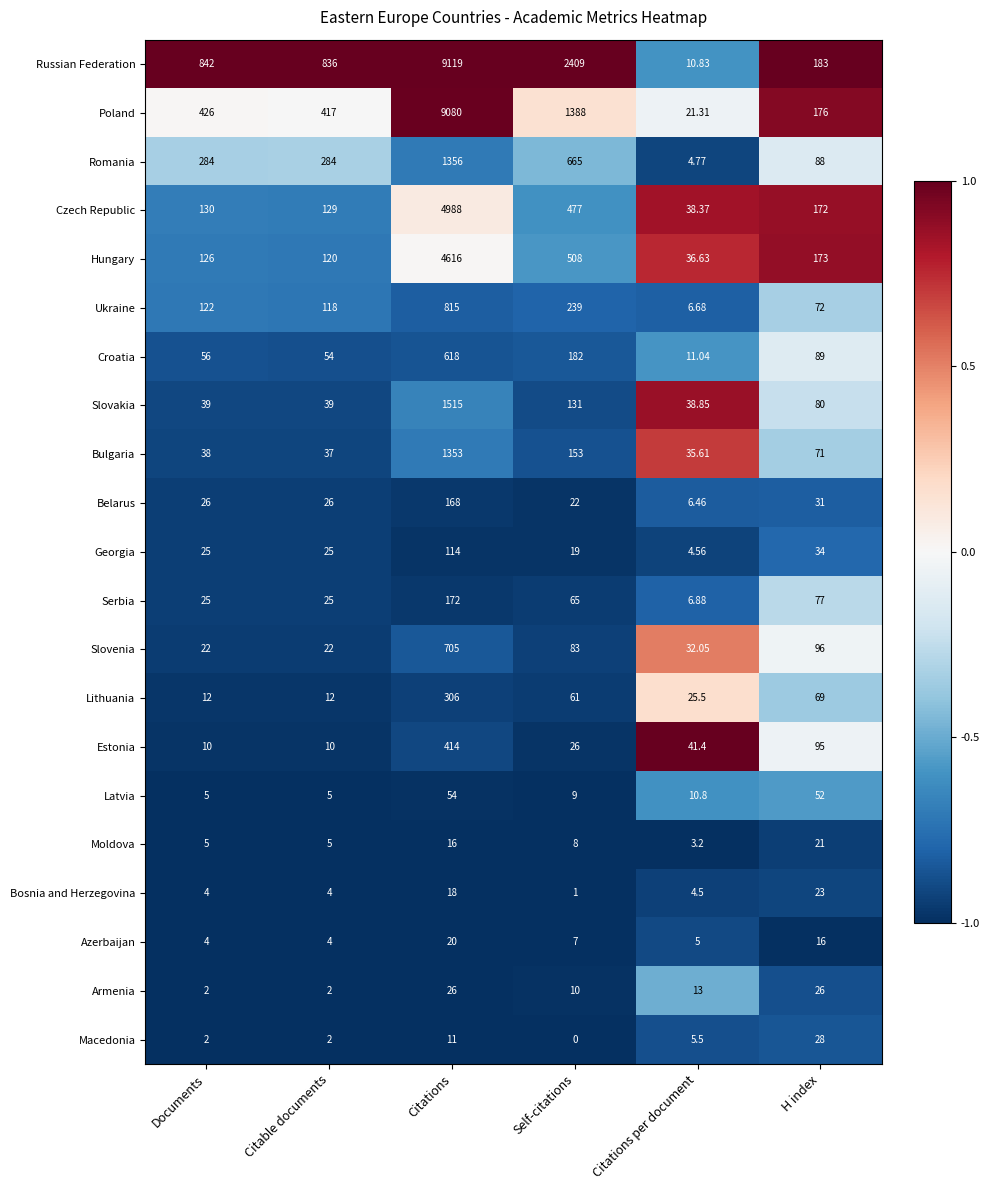

Where is Ukraine nearest to the value 410?

Self-citations